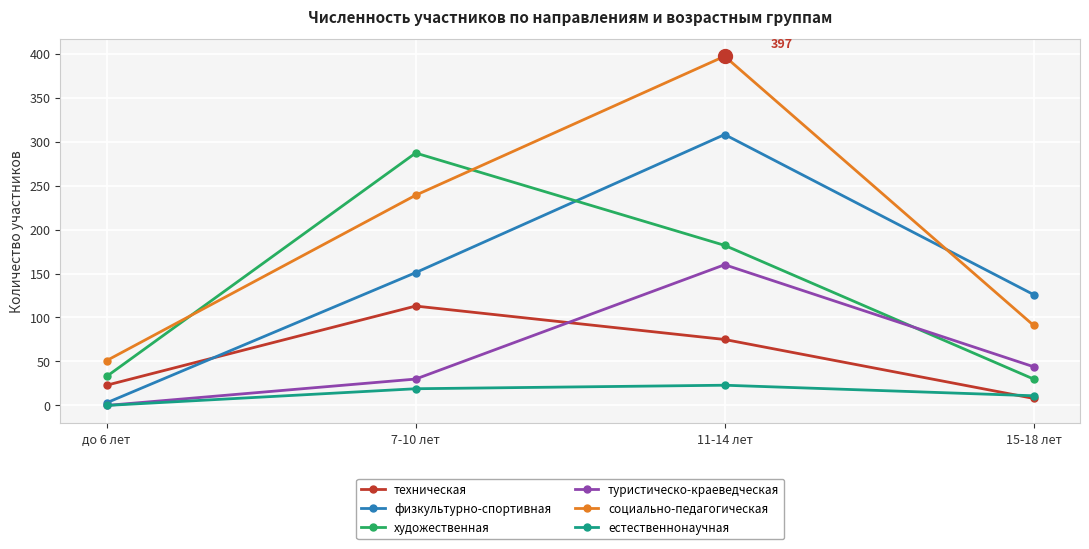

What is the difference between the maximum and minimum values in the социально-педагогическая series?

346